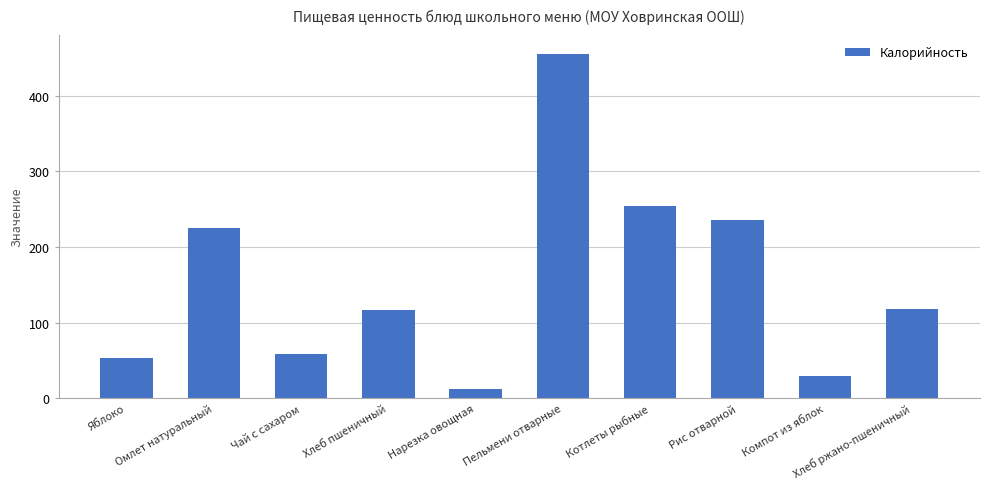

Where does the data first go above 117?

Омлет натуральный